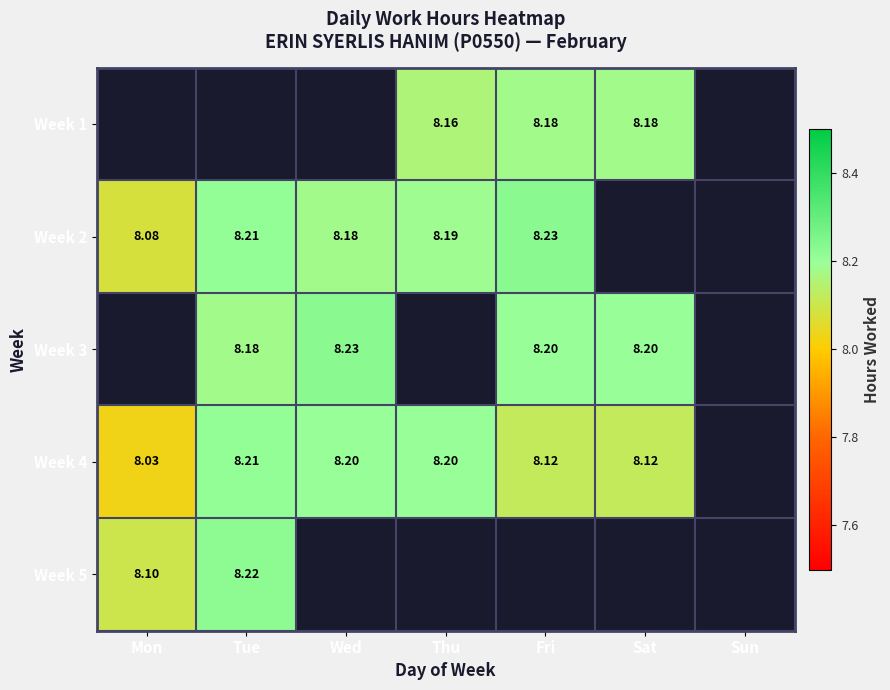

Is the value of Week 2 at Mon greater than the value of Week 4 at Tue?

No